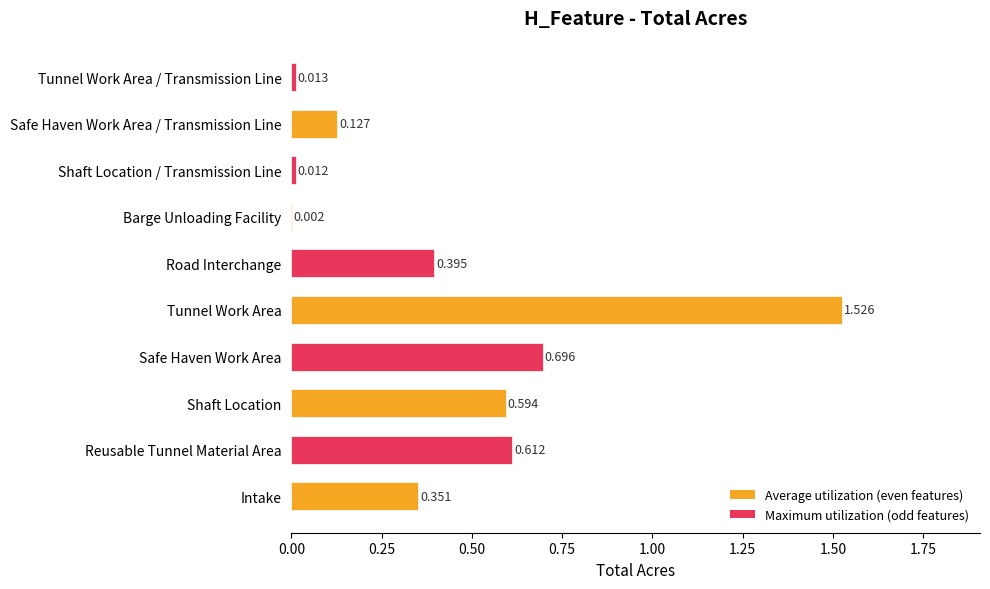

Which category has the highest value across all series?

Tunnel Work Area